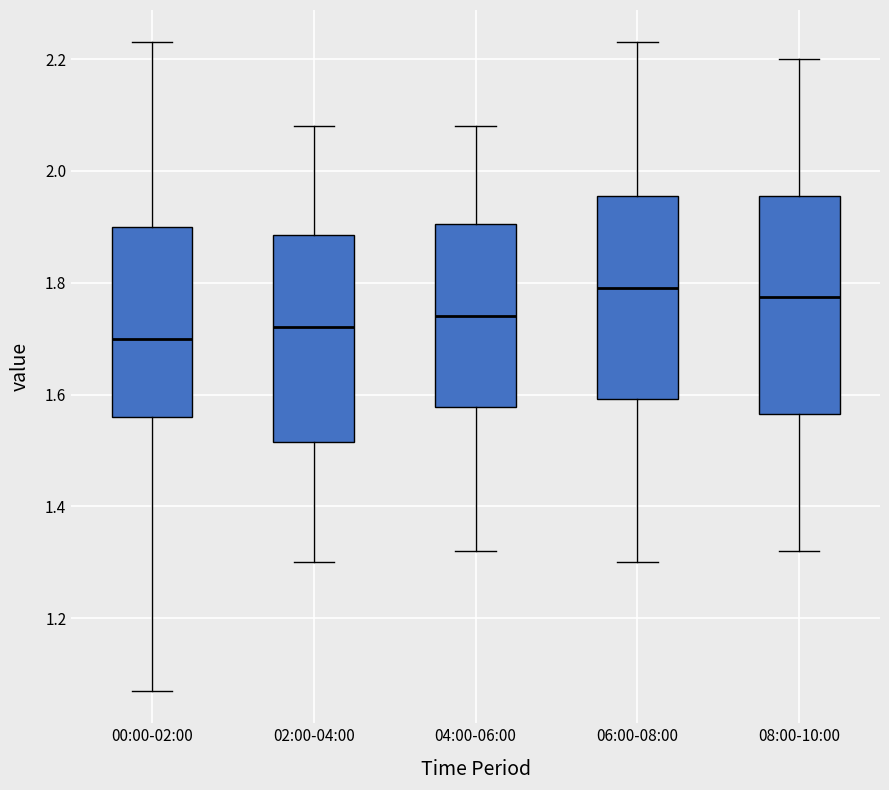

Reading left to right, read every box against the y-axis: the position of its median line, the range the box covers, and the ends of its whiskers. The values are not printed on the chart, so give them approximately, as read against the axis.

00:00-02:00: median 1.70, box 1.56 to 1.90, whiskers 1.08 to 2.24
02:00-04:00: median 1.72, box 1.52 to 1.88, whiskers 1.30 to 2.08
04:00-06:00: median 1.74, box 1.58 to 1.90, whiskers 1.32 to 2.08
06:00-08:00: median 1.80, box 1.60 to 1.96, whiskers 1.30 to 2.24
08:00-10:00: median 1.78, box 1.56 to 1.96, whiskers 1.32 to 2.20